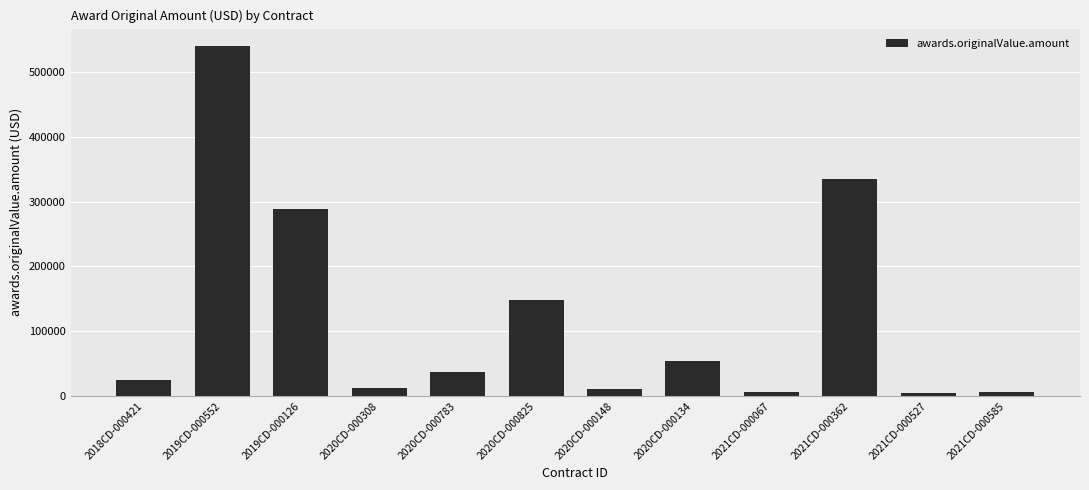

Where does the data first go above 37360?

2019CD-000552